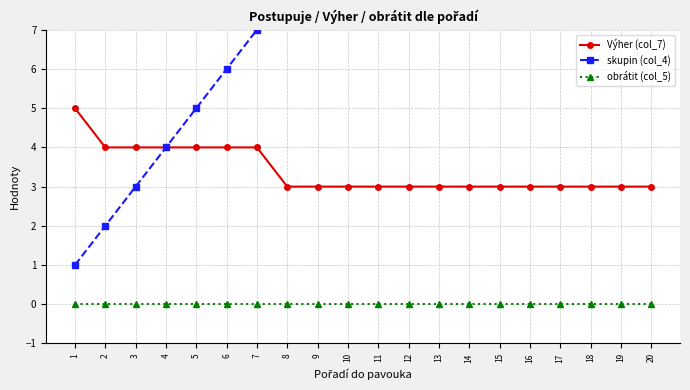

The skupin (col_4) series shows 14 at 14. True or false?

True